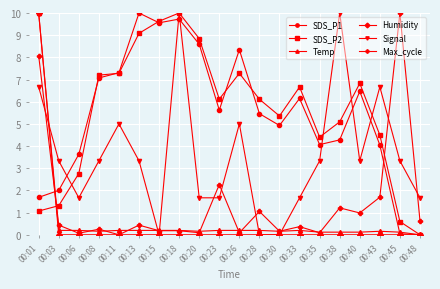

Between which two adjacent categories do Signal and Humidity first intersect?

00:01 and 00:03